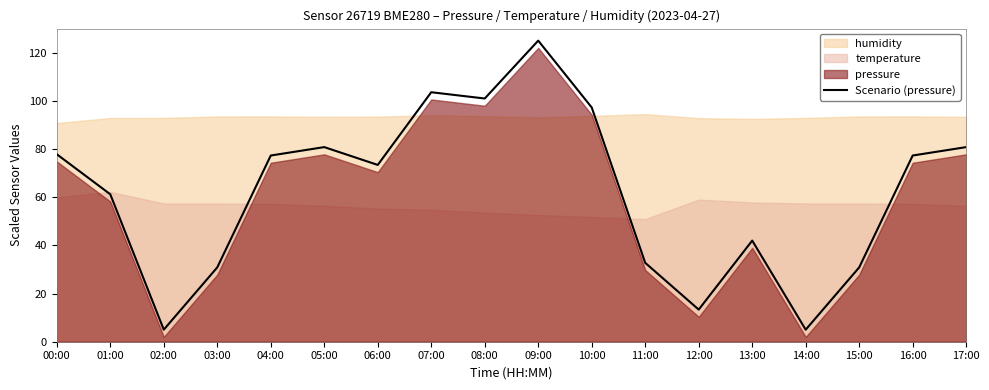

At which label does the data first exceed 77?

00:00